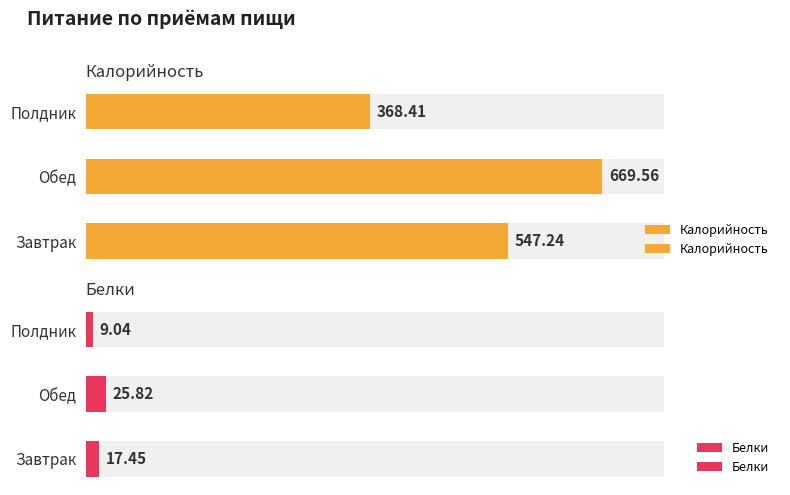

Rank the series at Завтрак from lowest to highest value.

Белки, Калорийность